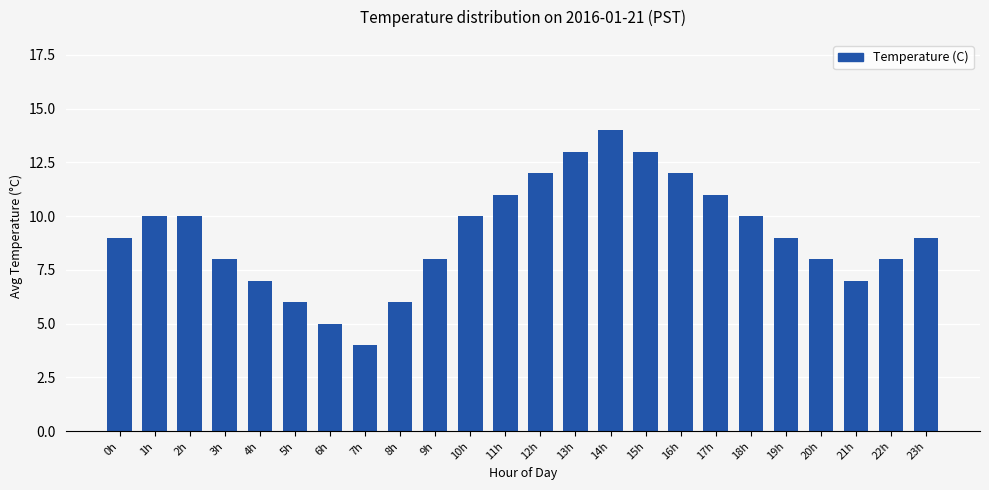

What is the difference between the values at 4h and 9h?

1